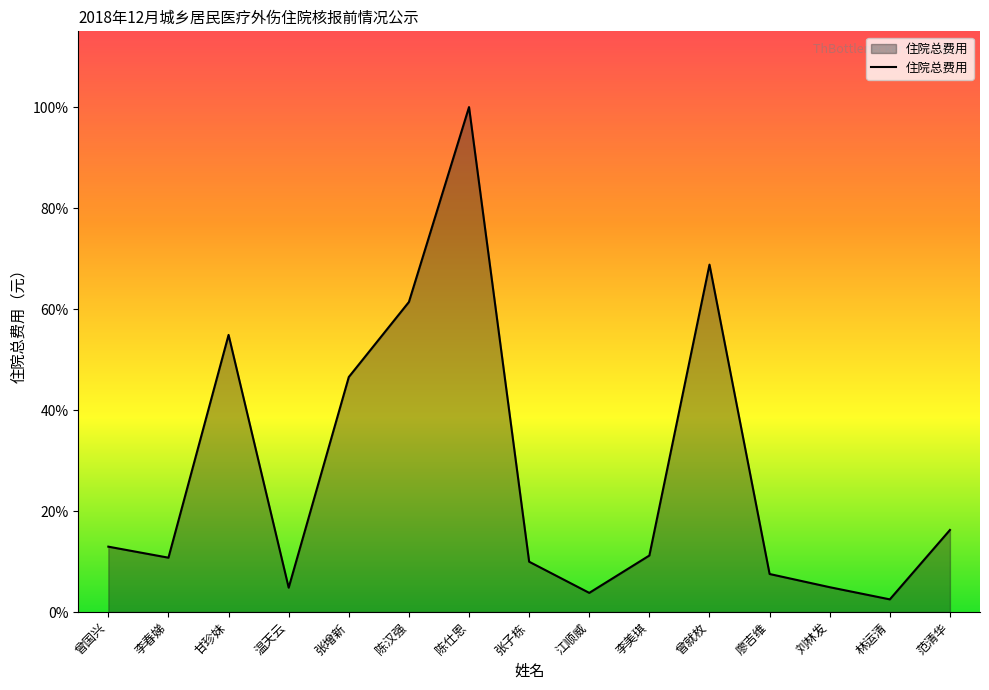

What is the label of the 10th point from the right?

陈汉强